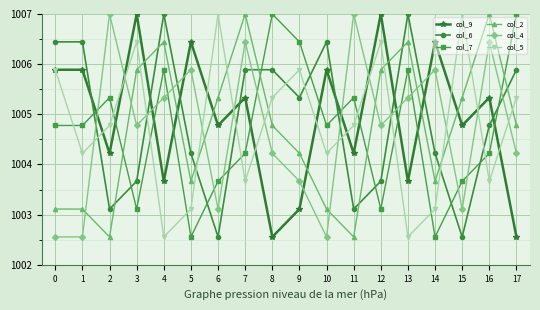

Is it true that col_7 equals 445.3 at 16?

False